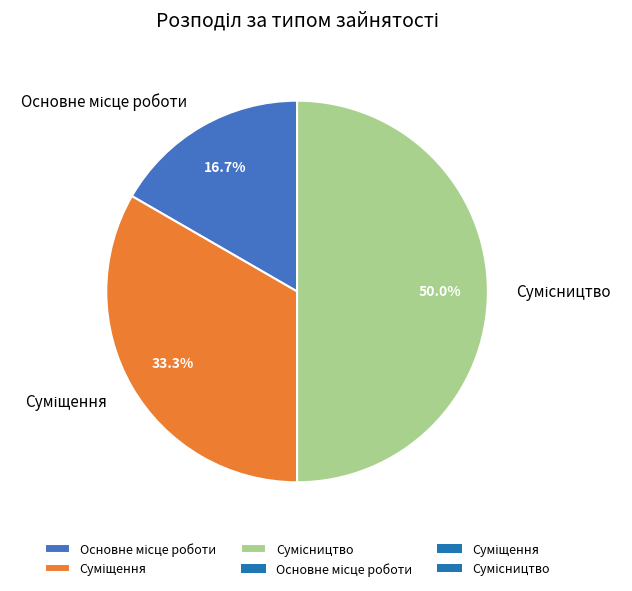

To the nearest percent, what is the difference between the largest and smallest slice percentages?

33%